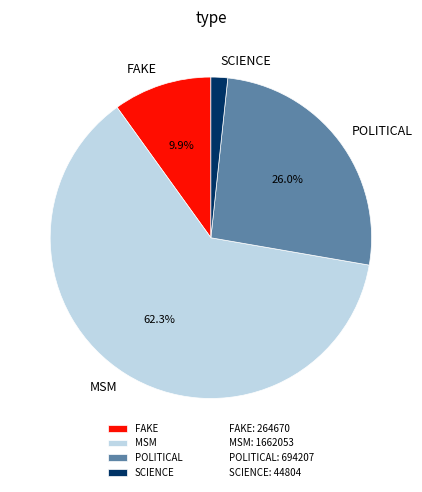

Is MSM the majority of the pie?

Yes